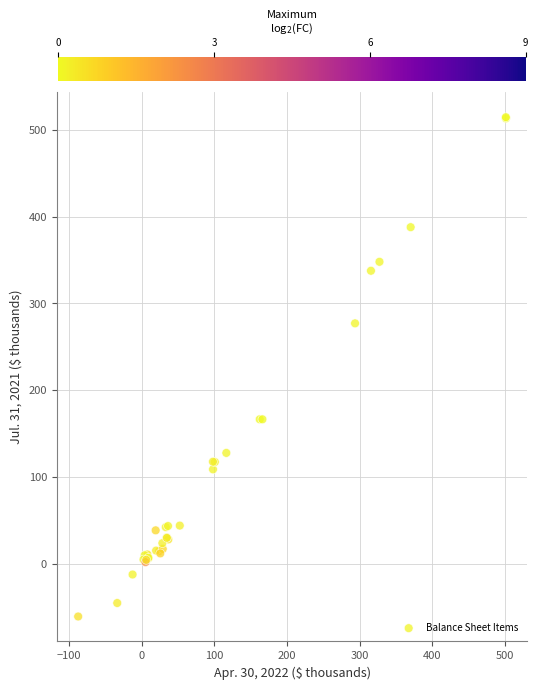

What Y value in the scatter plot is closest to 226?

277.1